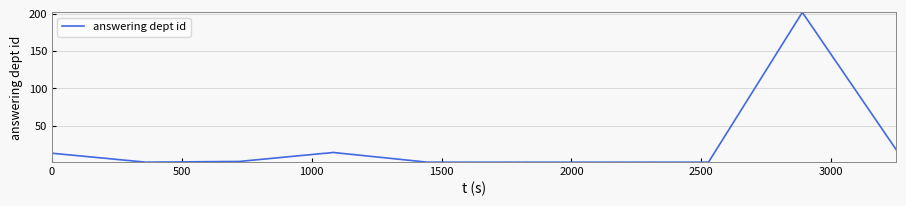

What is the maximum value shown in the chart?

202.0